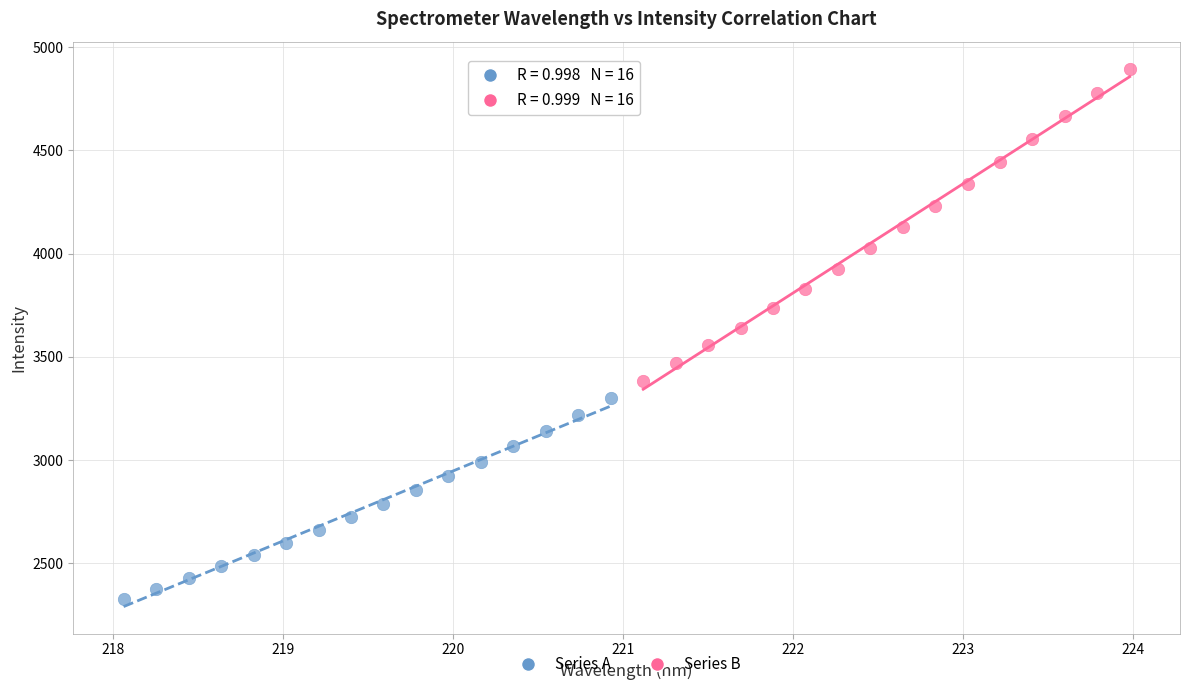

What are all the series names shown in the legend?

Series A, Series B